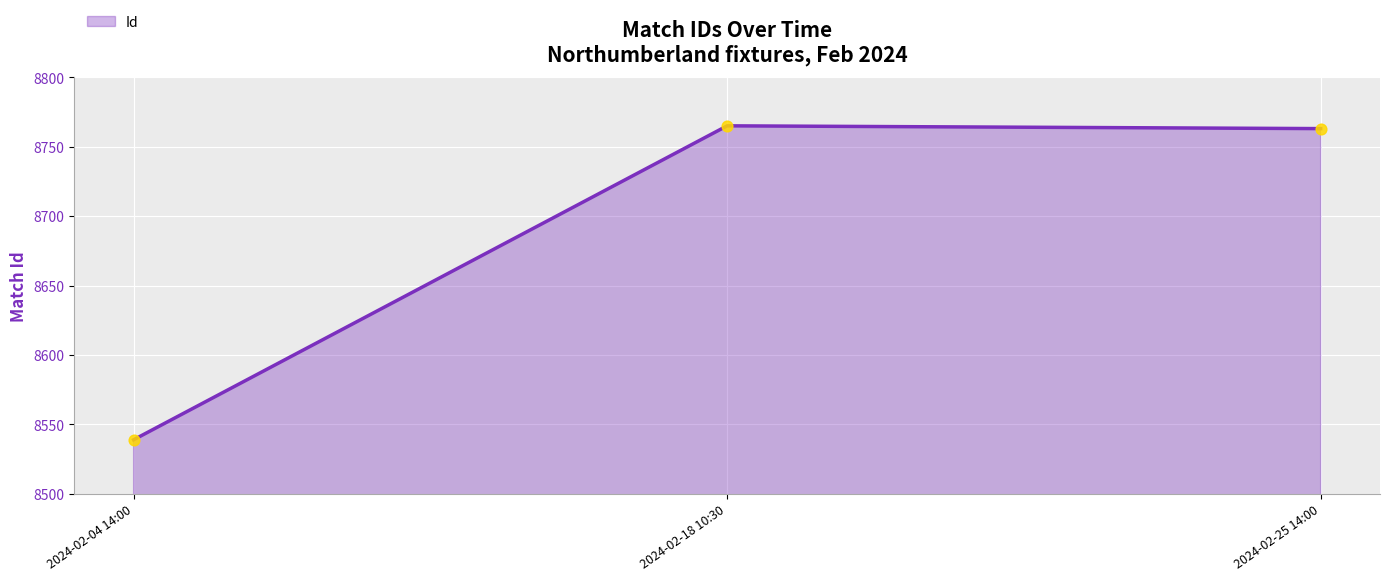

What is the change in value from 2024-02-04 14:00 to 2024-02-18 10:30?

+226